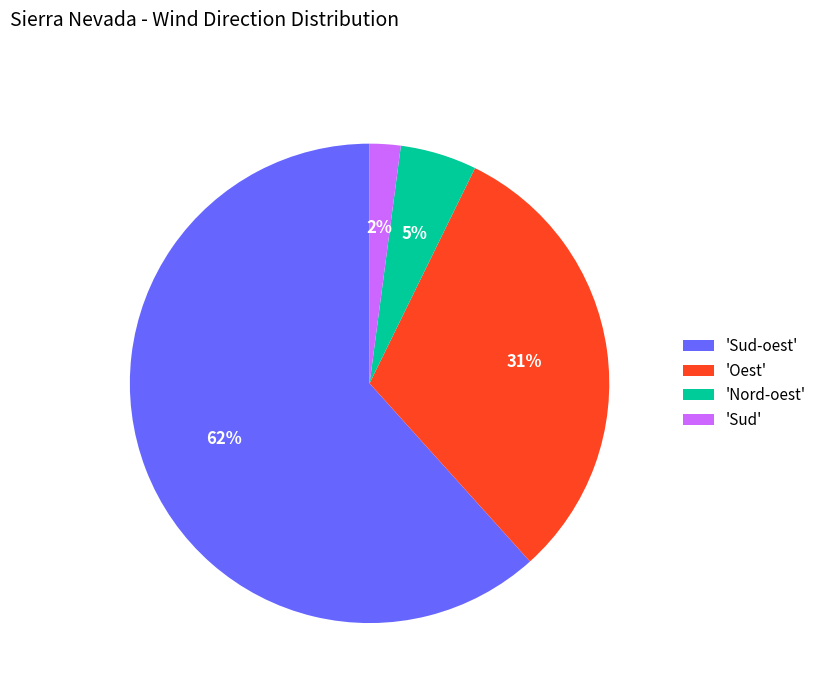

Count the number of slices in the pie.

4